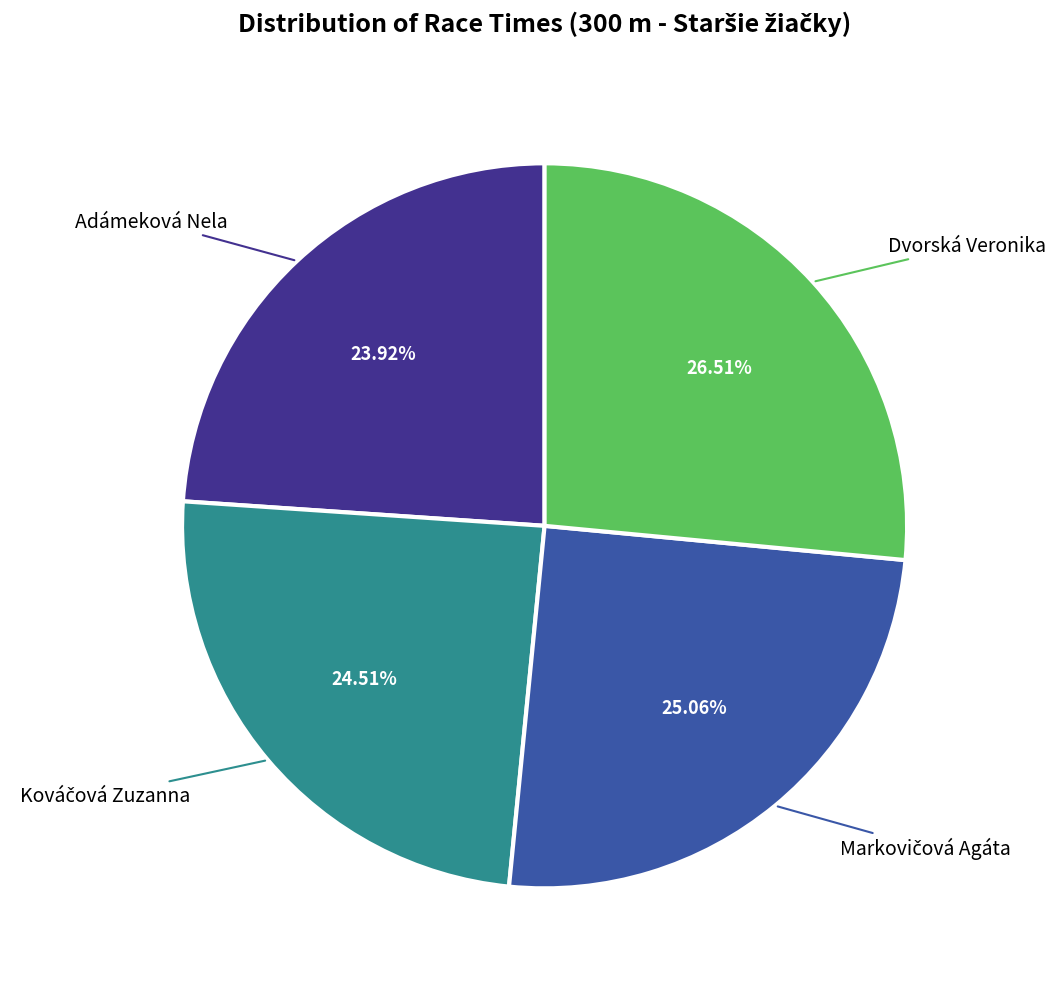

To the nearest percent, what is the average slice percentage?

25%